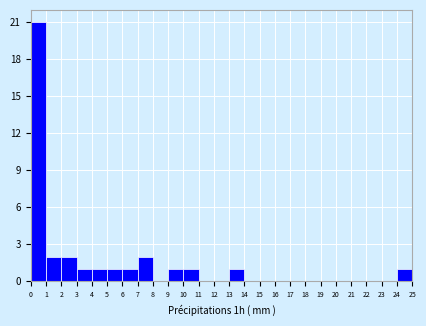

How tall is the bar that spans 0 to 1 on the x-axis? The values are not printed on the chart, so give them approximately, as read against the axis.

21